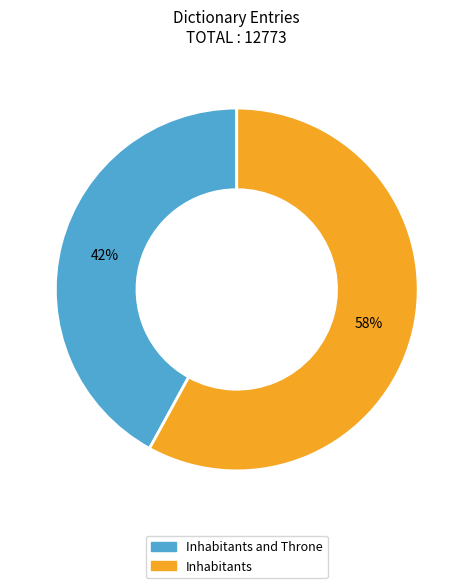

Is there any slice that represents more than half of the pie?

Yes